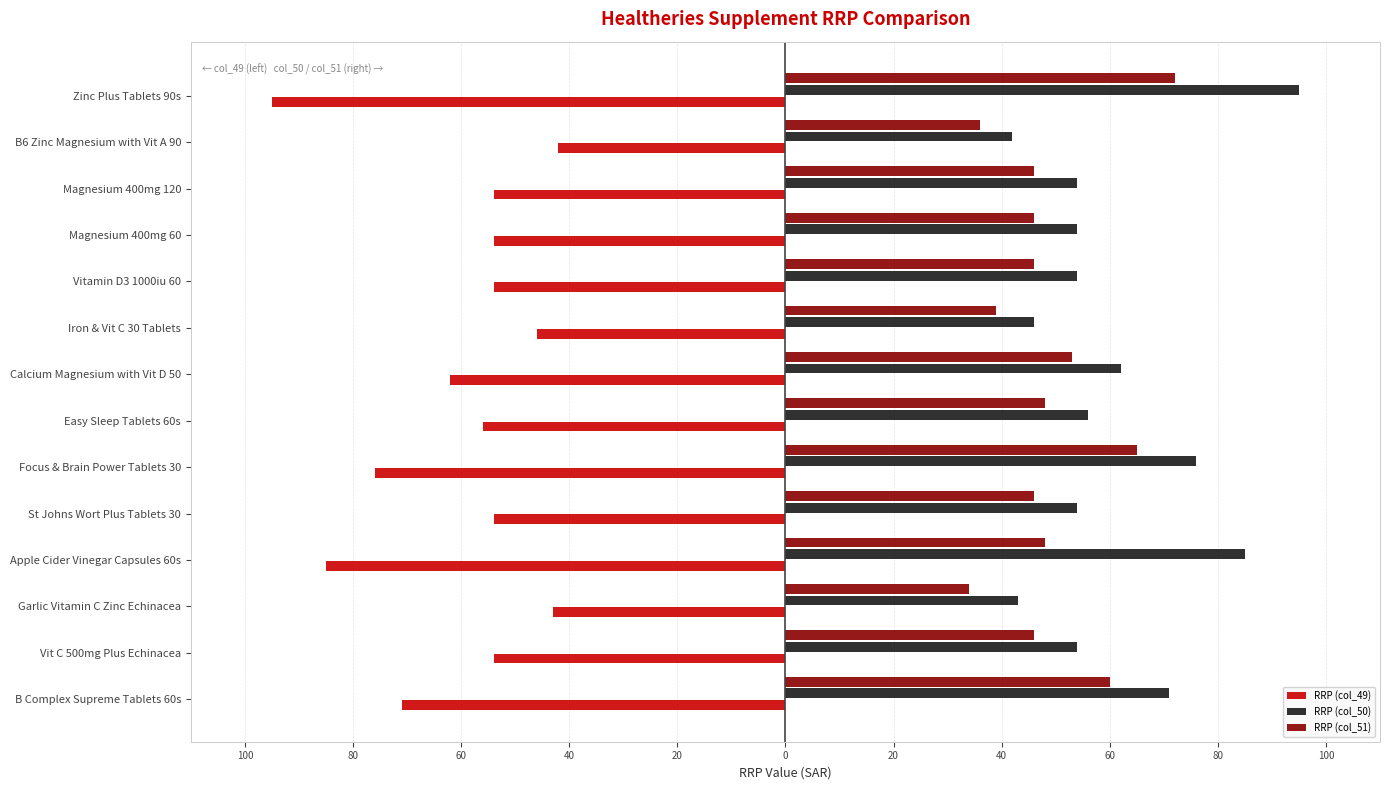

Count the number of categories in the chart.

14